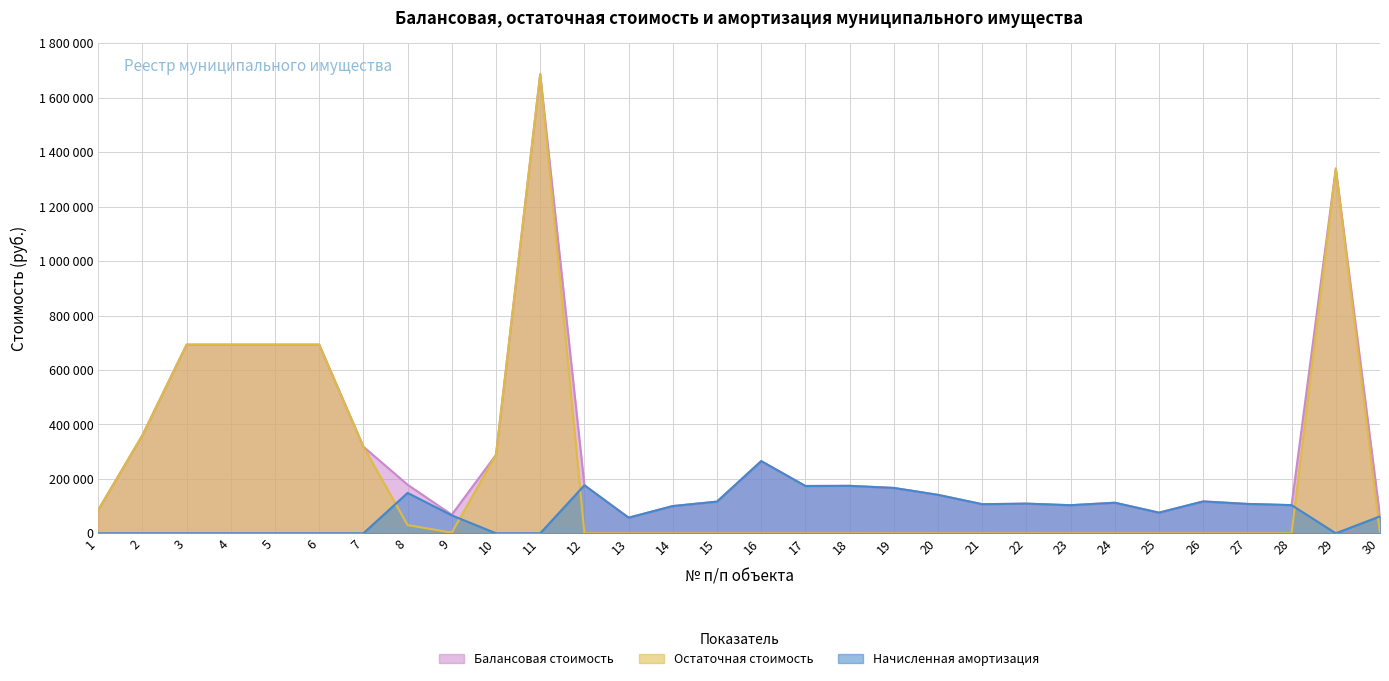

At 6, list the series in order from largest to smallest.

Балансовая стоимость, Остаточная стоимость, Начисленная амортизация